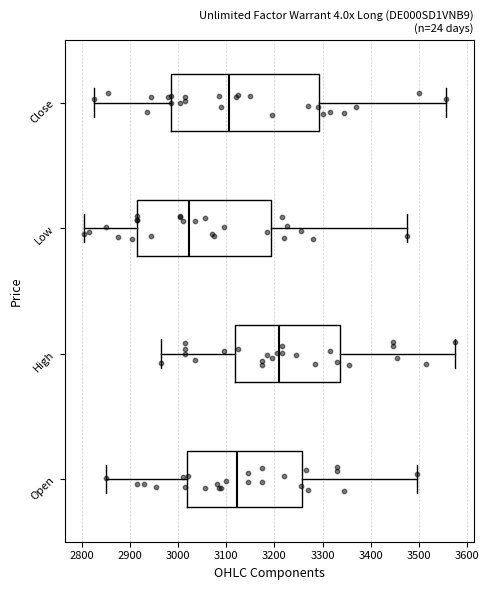

Which box is the widest, from its left edge to its right edge?

Close